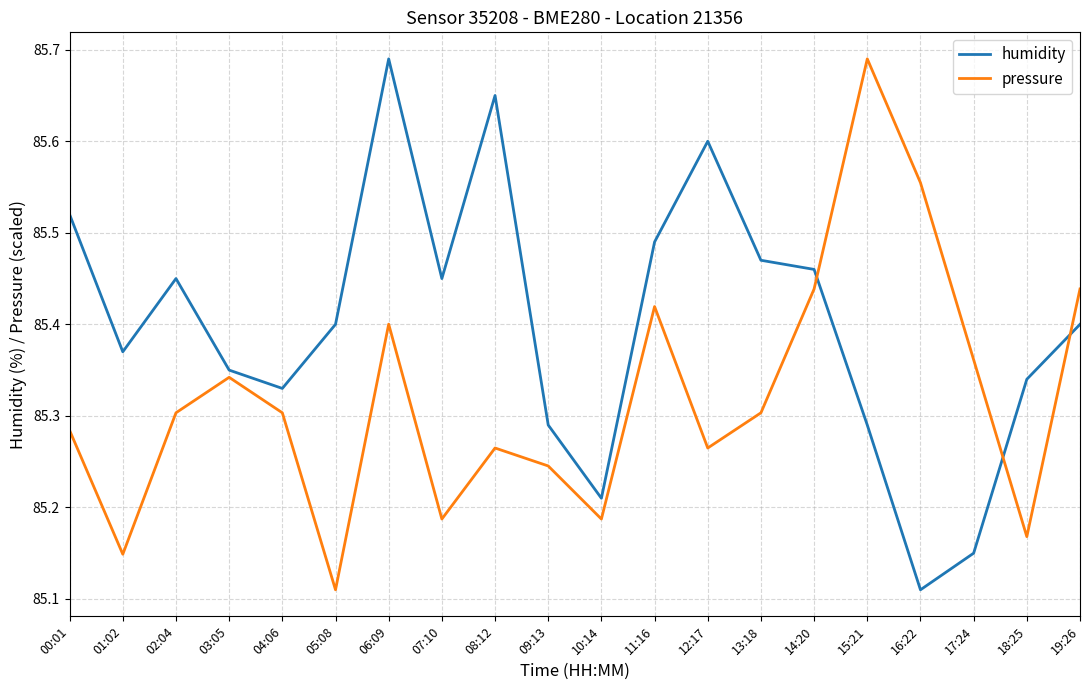

The humidity series shows 25.3 at 01:02. True or false?

False